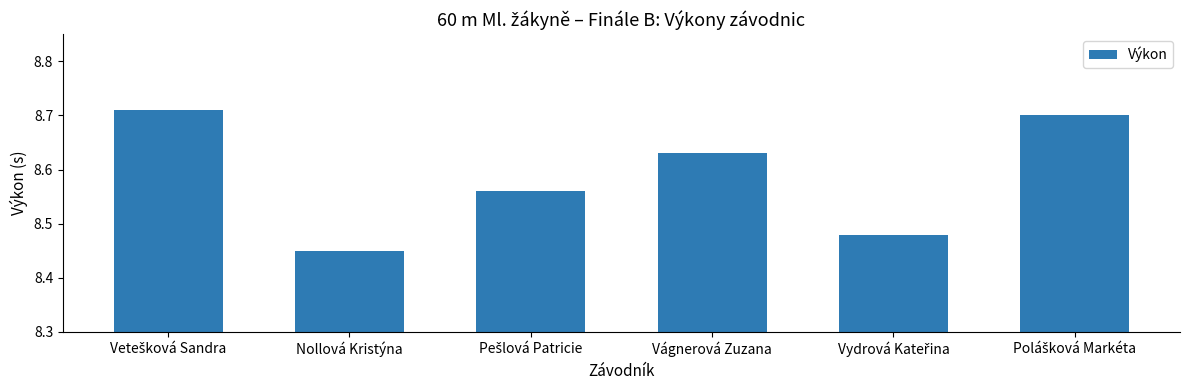

The chart shows a value of 3.1 at Vágnerová Zuzana. True or false?

False